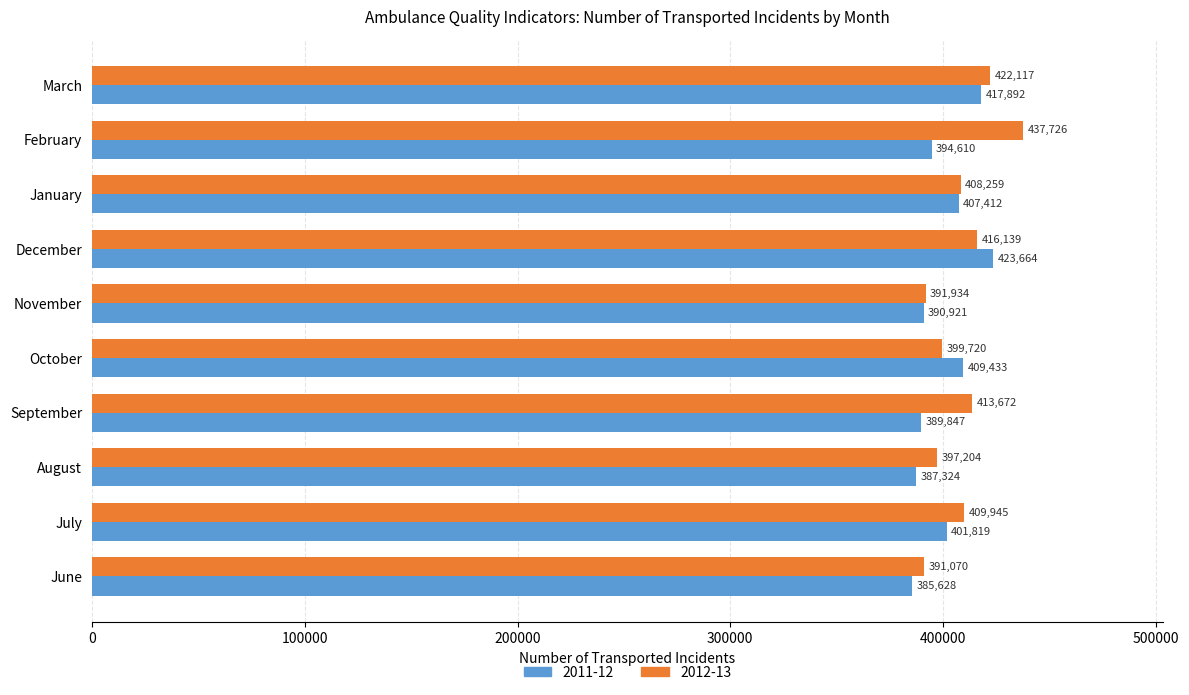

List the labels in order of 2012-13 value, smallest first.

June, November, August, October, January, July, September, December, March, February